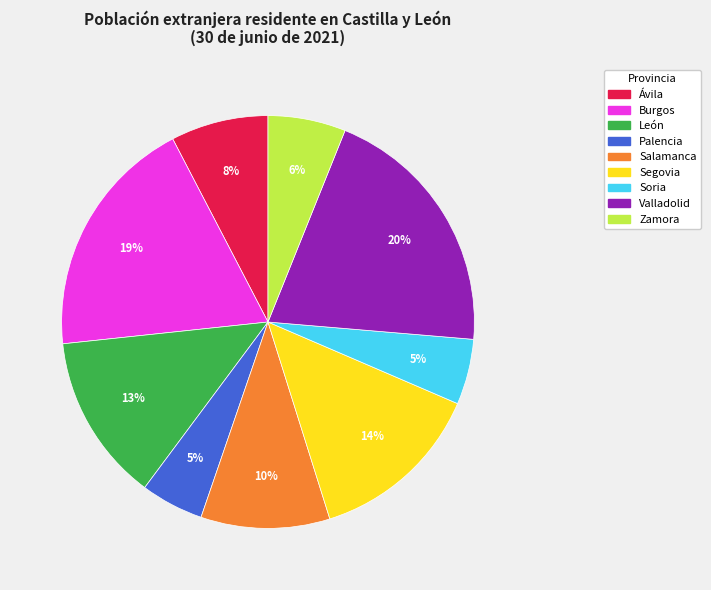

Count the number of slices in the pie.

9